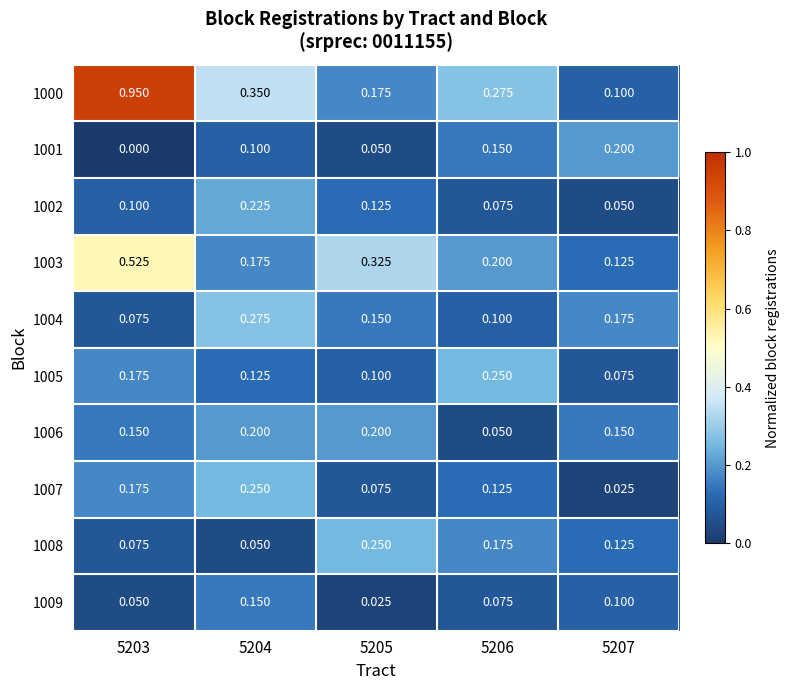

Reading left to right, list all the values displayed in this chart.

1000: 5203=0.9	5204=0.3	5205=0.2	5206=0.3	5207=0.1
1001: 5203=0.0	5204=0.1	5205=0.1	5206=0.1	5207=0.2
1002: 5203=0.1	5204=0.2	5205=0.1	5206=0.1	5207=0.1
1003: 5203=0.5	5204=0.2	5205=0.3	5206=0.2	5207=0.1
1004: 5203=0.1	5204=0.3	5205=0.1	5206=0.1	5207=0.2
1005: 5203=0.2	5204=0.1	5205=0.1	5206=0.2	5207=0.1
1006: 5203=0.1	5204=0.2	5205=0.2	5206=0.1	5207=0.1
1007: 5203=0.2	5204=0.2	5205=0.1	5206=0.1	5207=0.0
1008: 5203=0.1	5204=0.1	5205=0.2	5206=0.2	5207=0.1
1009: 5203=0.1	5204=0.1	5205=0.0	5206=0.1	5207=0.1